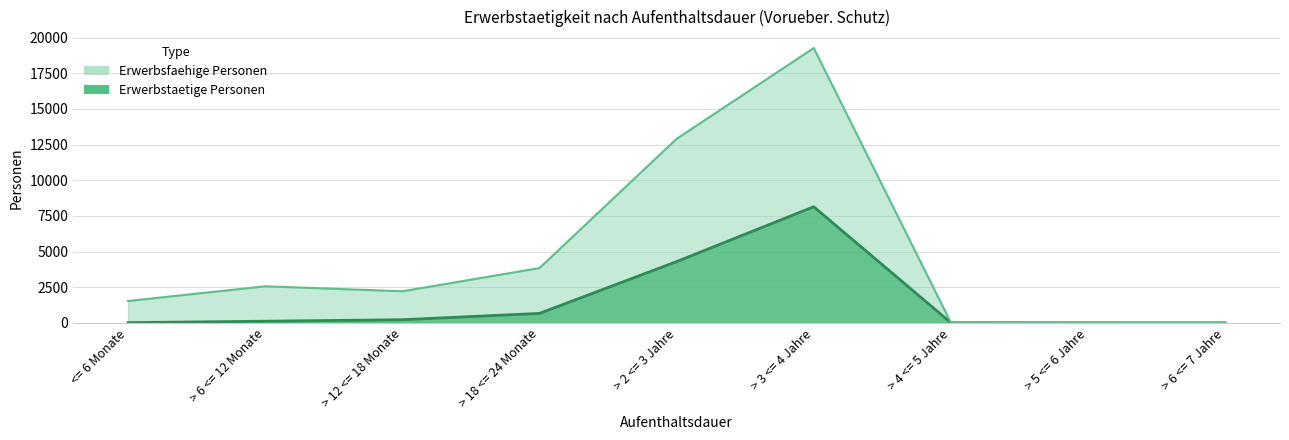

At which category is the sum across all series the highest?

> 3 <= 4 Jahre